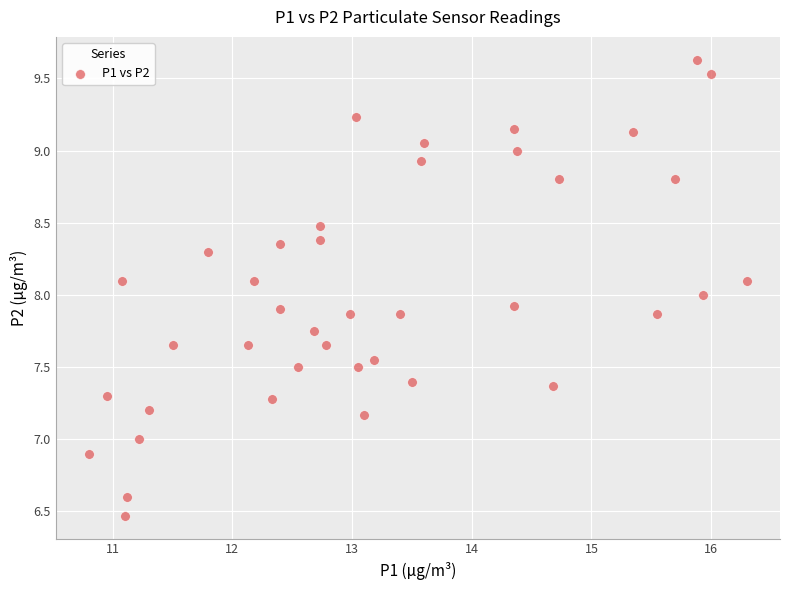

What is the range of Y values (max minus min)?

3.2